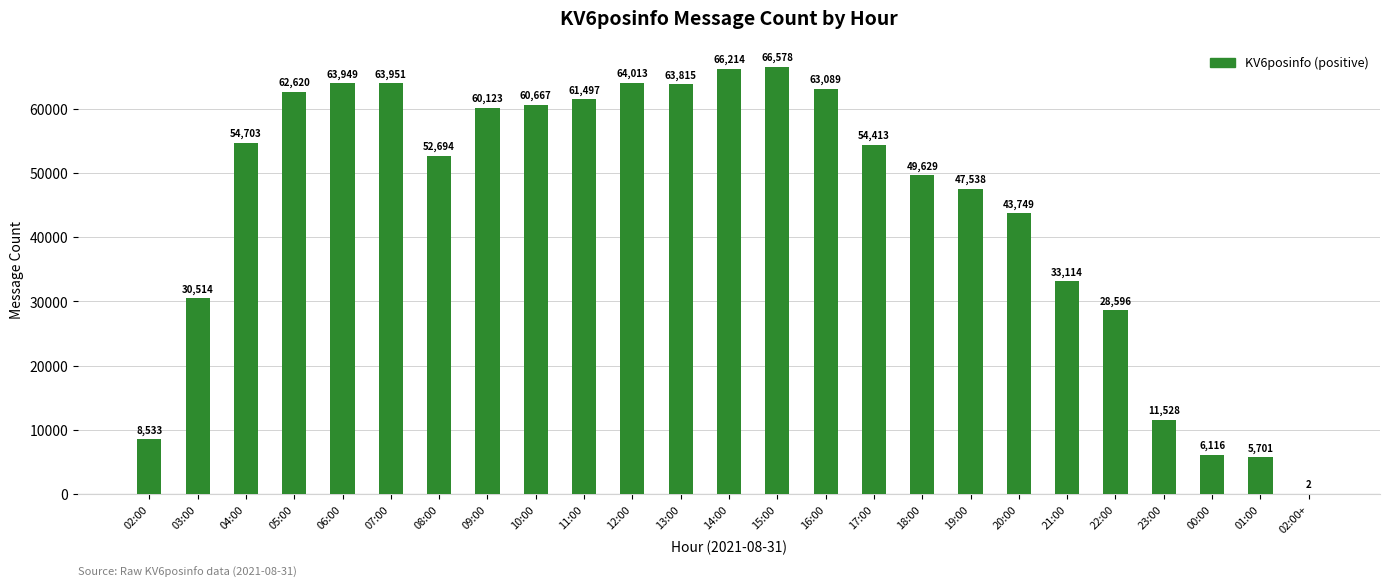

Approximately how many times larger is the value at 02:00 compared to 05:00?

0.1